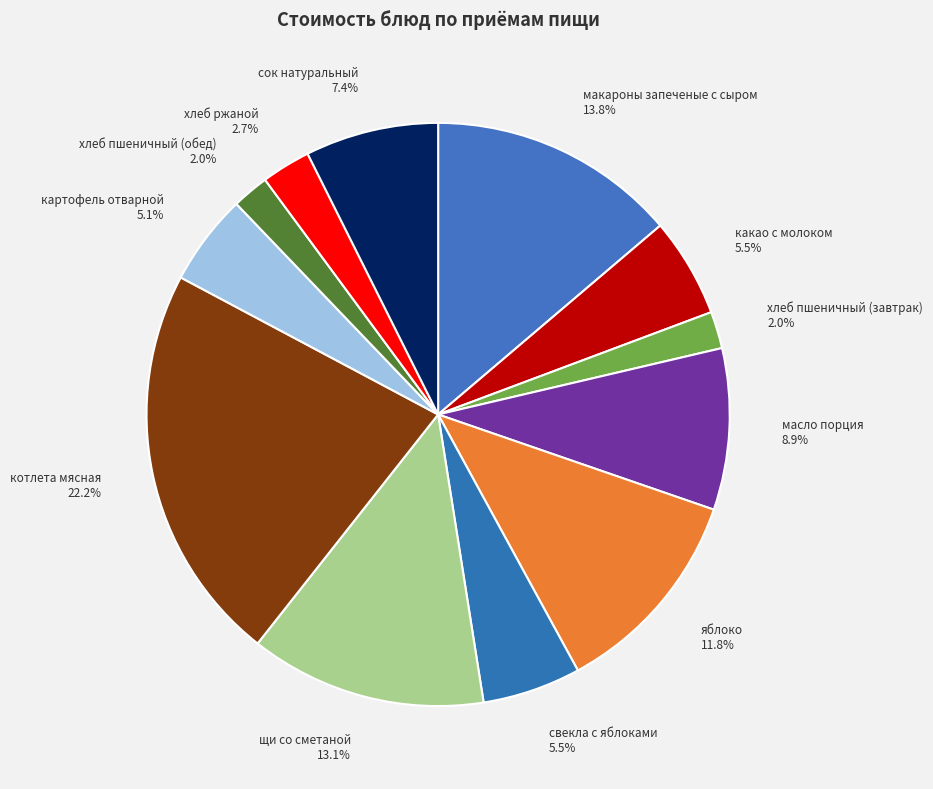

Is макароны запеченые с сыром the majority of the pie?

No